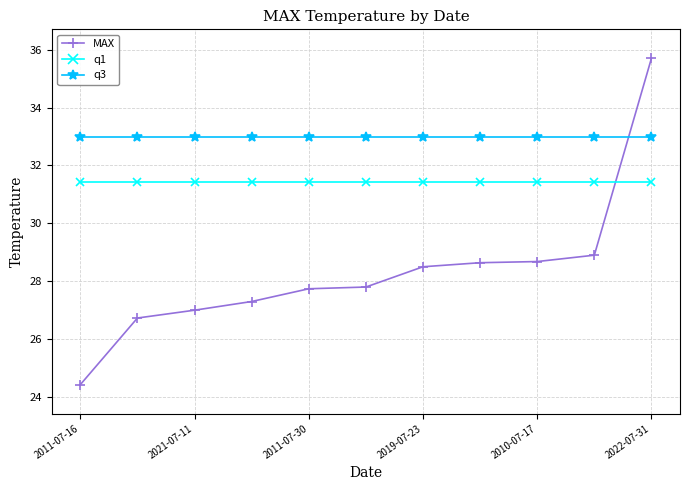

Rank the series by their average value, from lowest to highest.

MAX, q1, q3